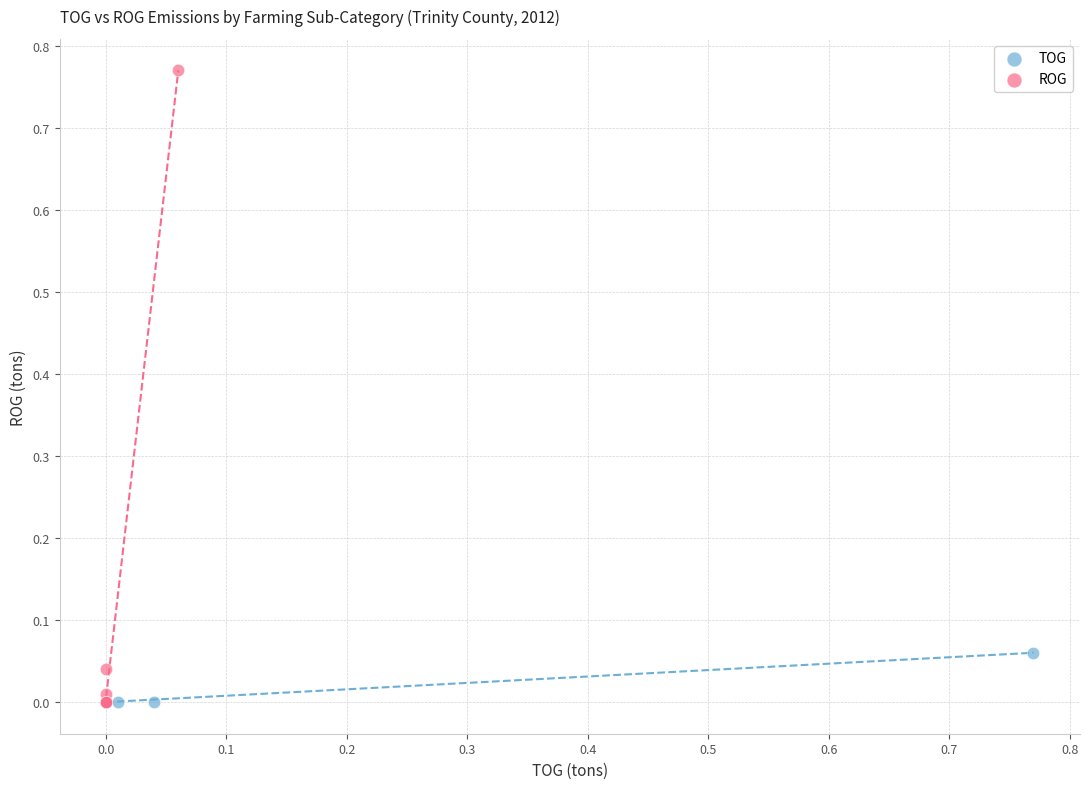

Which series contains the highest Y value?

ROG